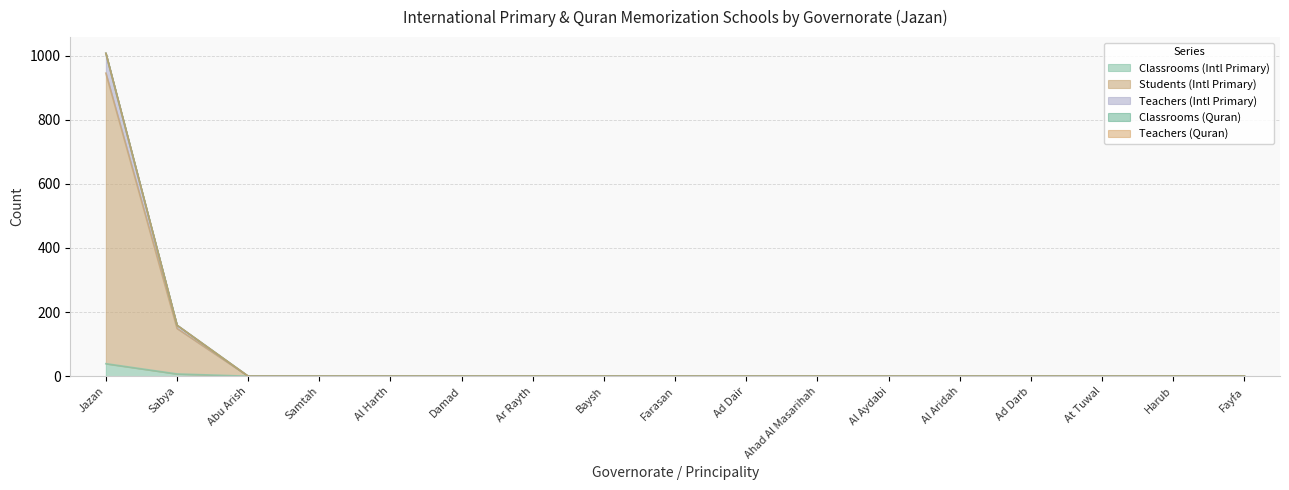

True or false: Classrooms (Intl Primary) and Students (Intl Primary) cross at least once.

False